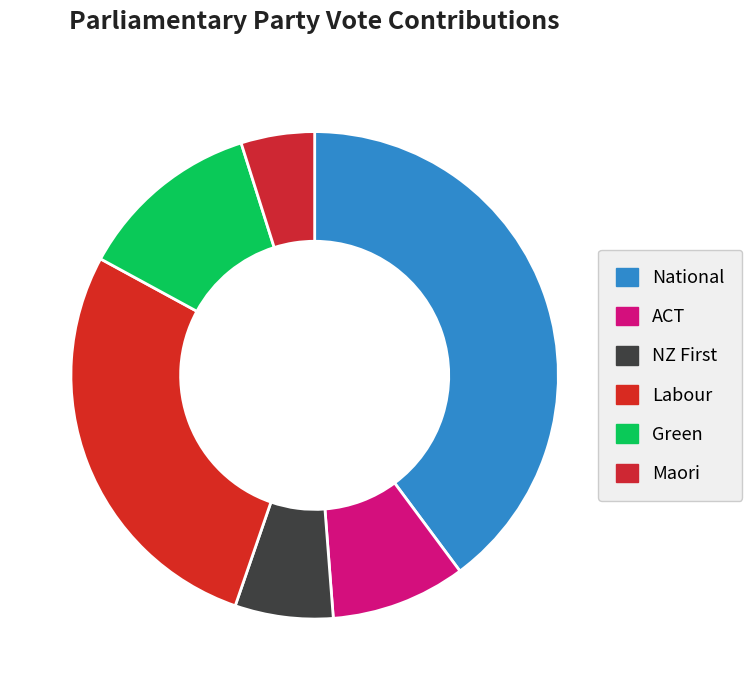

Count the number of slices in the pie.

6